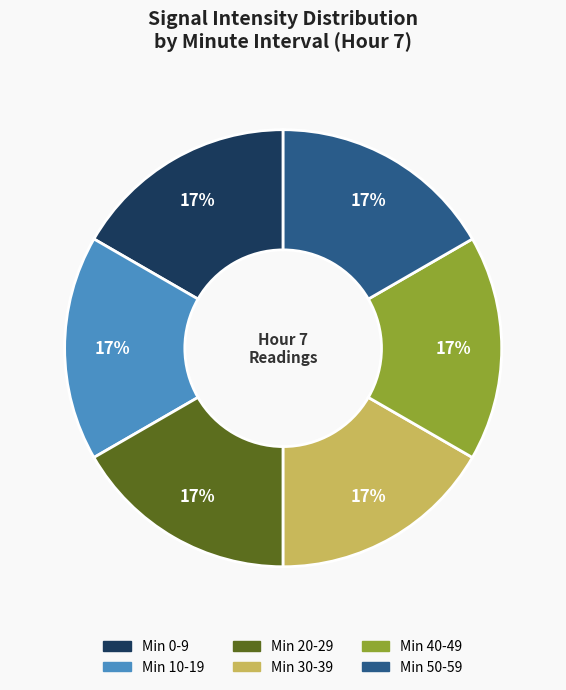

To the nearest percent, what is the average slice percentage?

17%